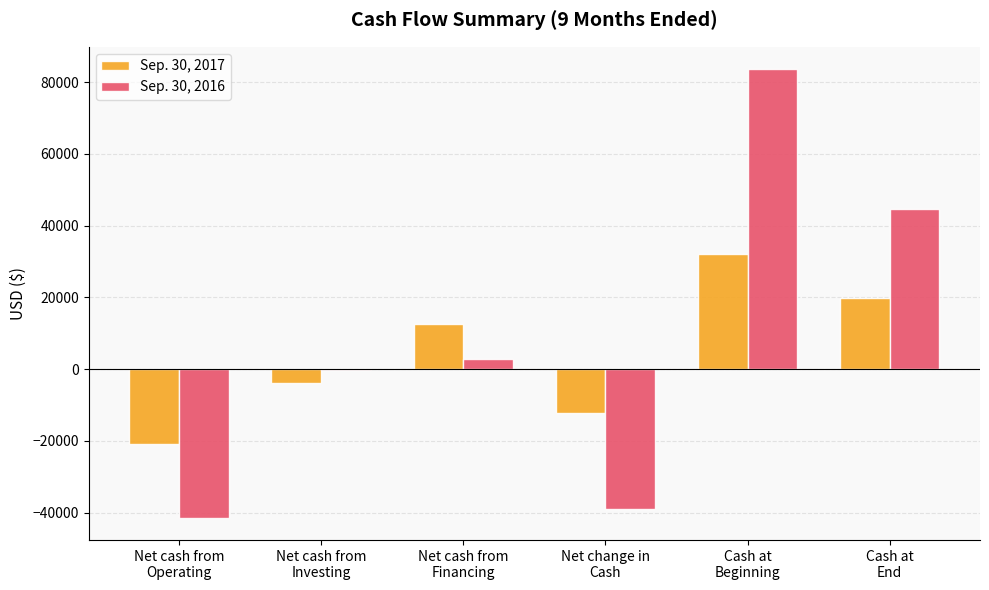

What is the greatest value displayed?

83560